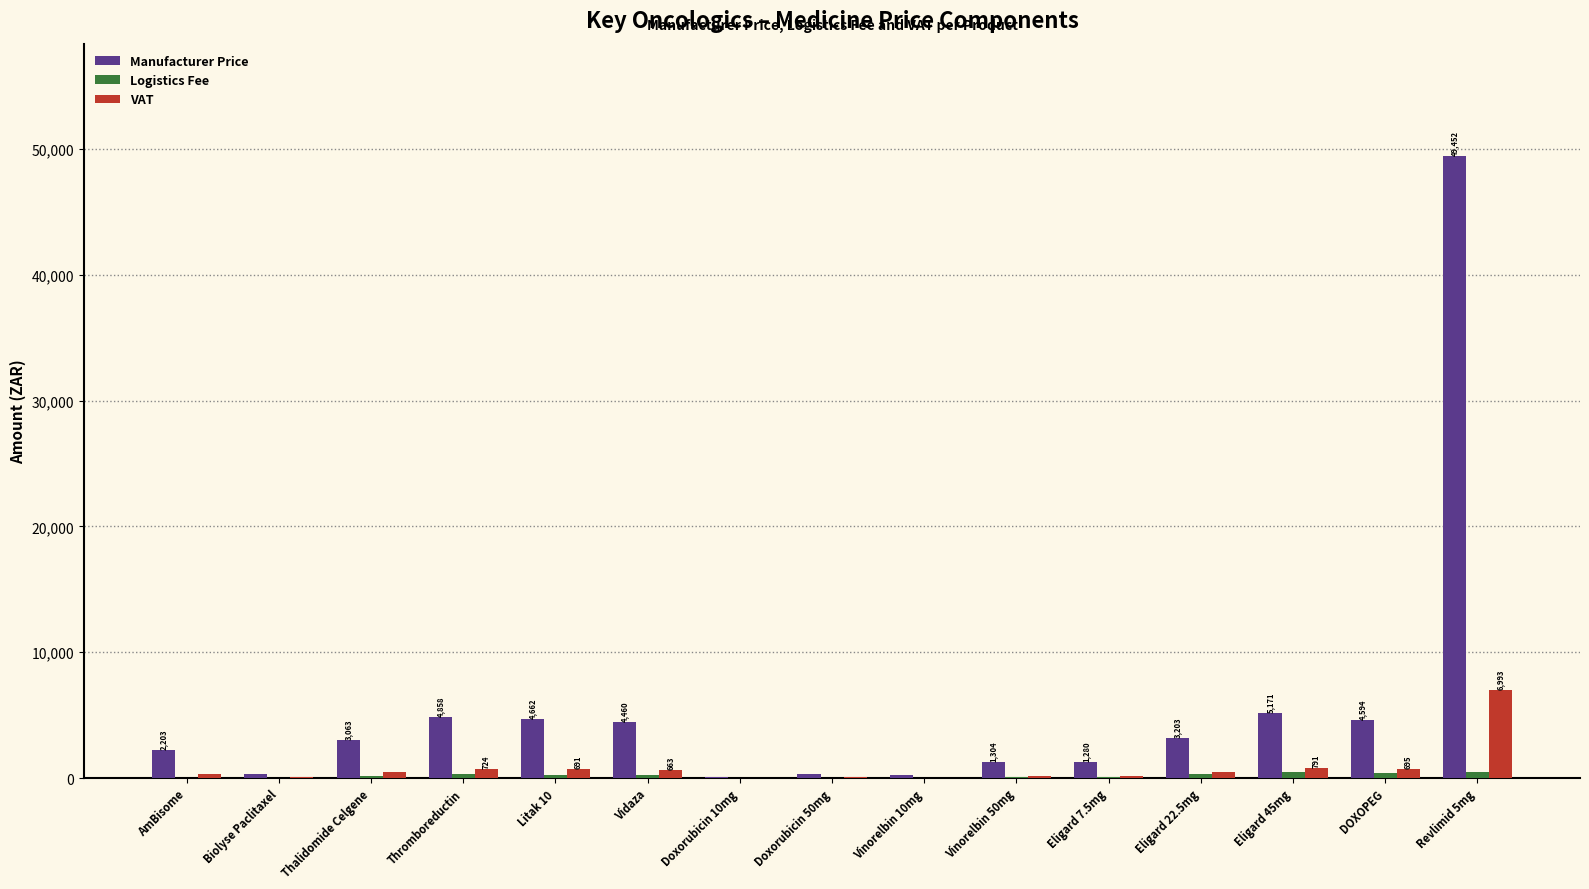

Which series has the largest total across all categories?

Manufacturer Price